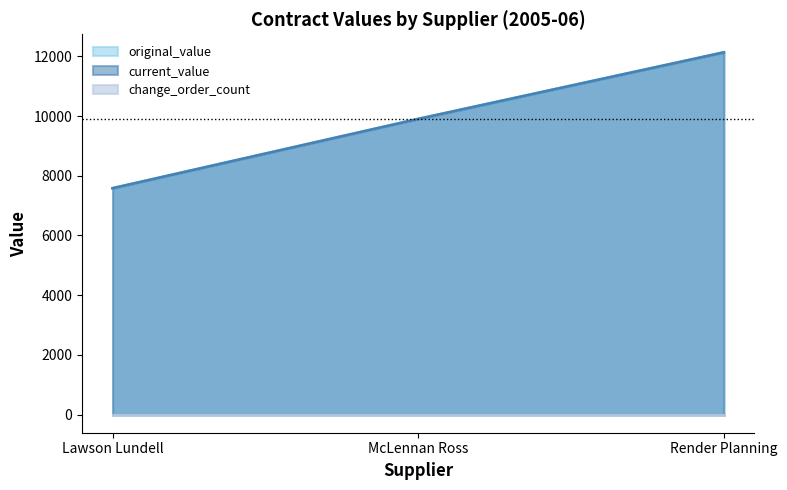

Rank the categories by original_value value from highest to lowest.

Render Planning, McLennan Ross, Lawson Lundell